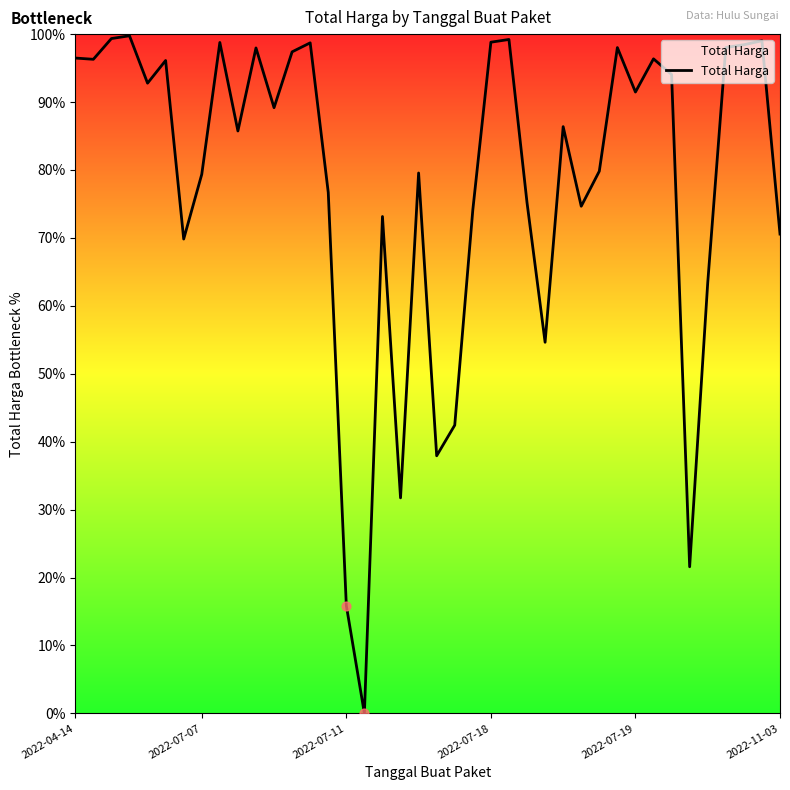

What is the change in value from 13 to 25?

-23.5